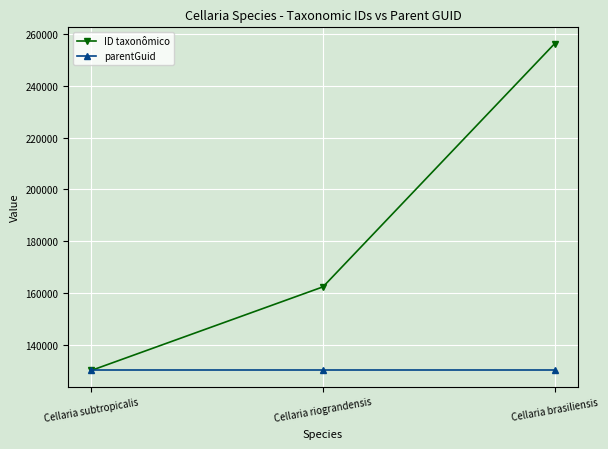

Reading left to right, what are all the values shown in this chart?

ID taxonômico: Cellaria subtropicalis=130036	Cellaria riograndensis=162316	Cellaria brasiliensis=256274
parentGuid: Cellaria subtropicalis=130038	Cellaria riograndensis=130038	Cellaria brasiliensis=130038